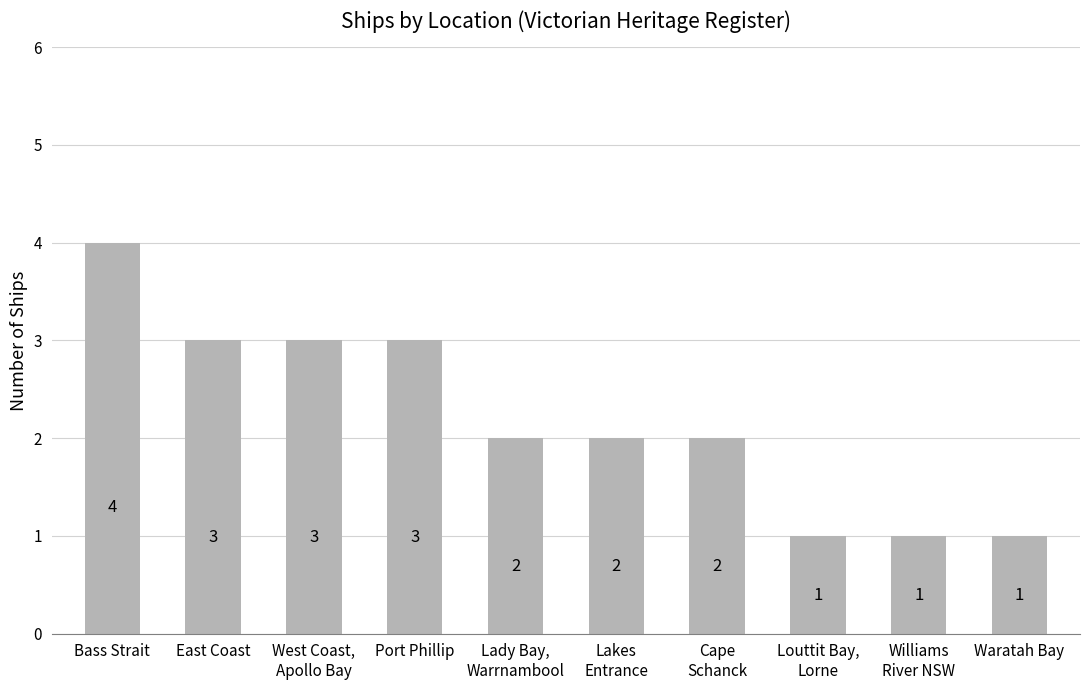

What is the label of the 5th bar from the right?

Lakes
Entrance